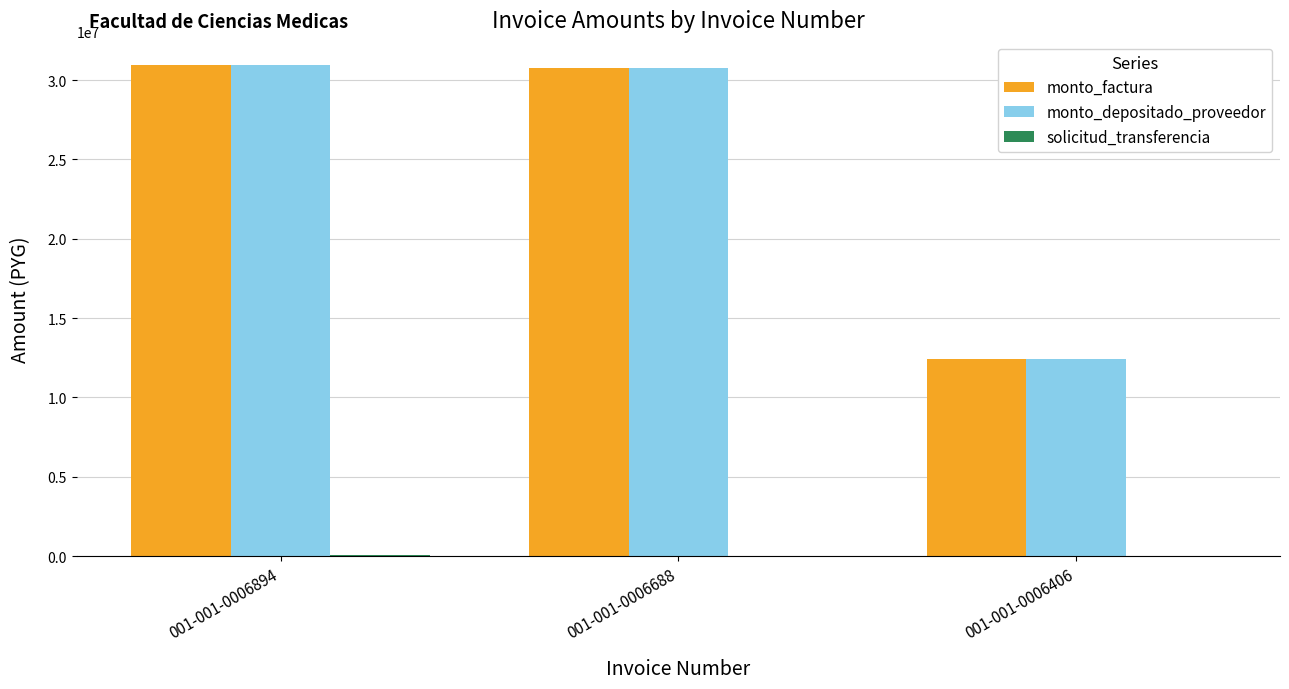

What is the greatest value displayed?

30918360